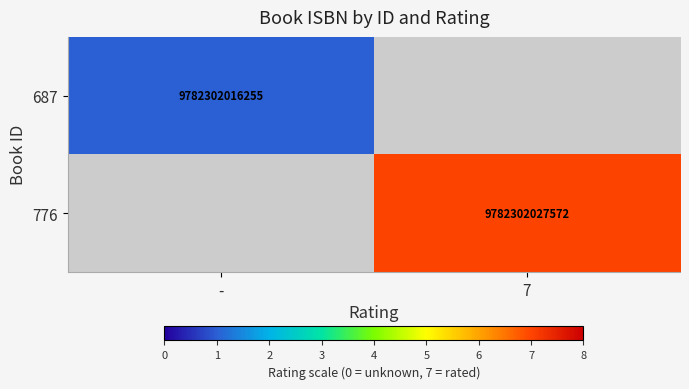

The 687 series shows 9782302016255 at -. True or false?

True